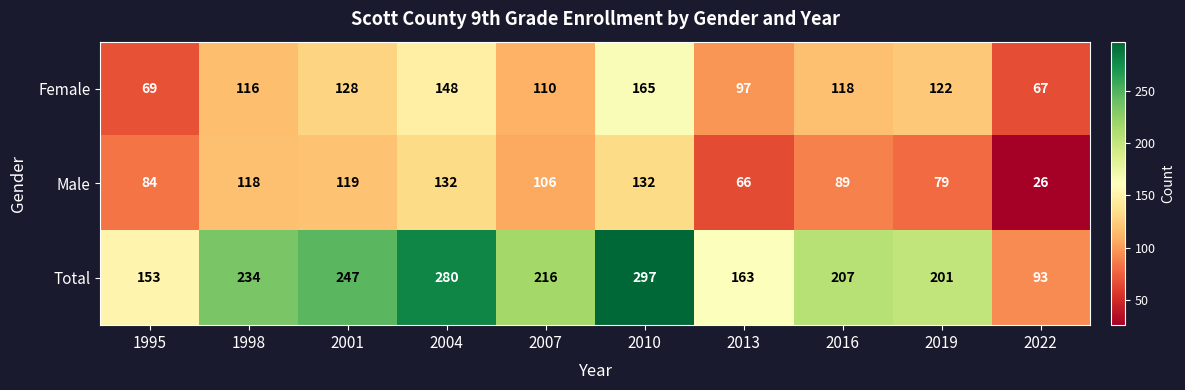

What is the greatest value displayed?

297